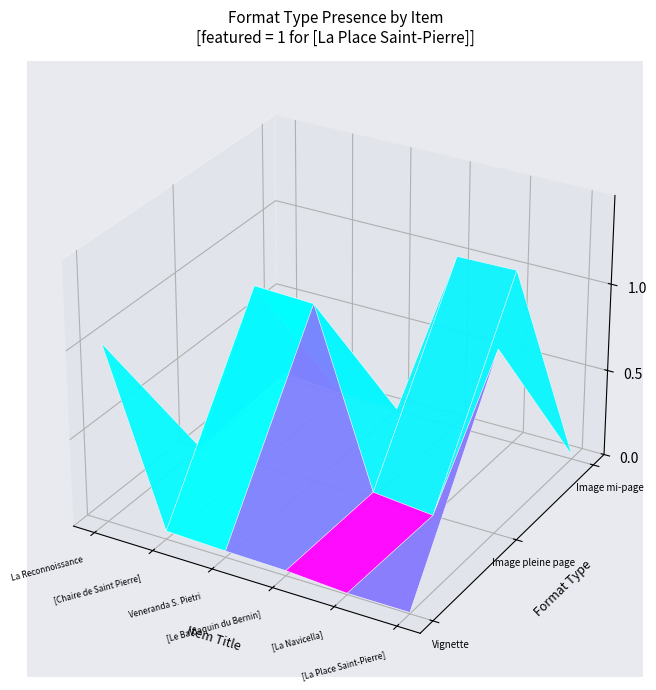

At which category is the sum across all series the highest?

5